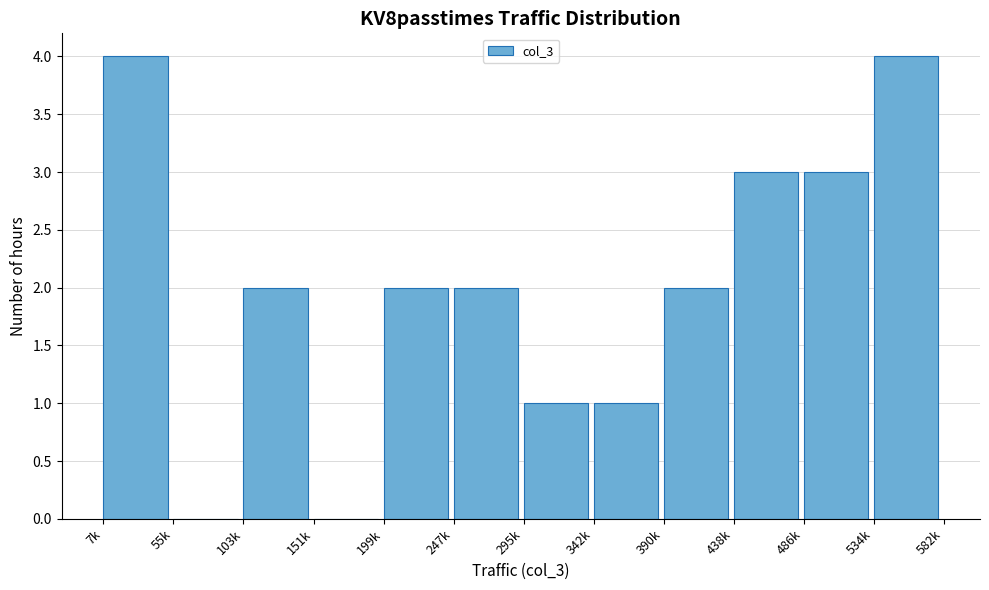

Reading right to left, list all the values displayed in this chart.

534k=4	486k=3	438k=3	390k=2	342k=1	295k=1	247k=2	199k=2	151k=0	103k=2	55k=0	7k=4